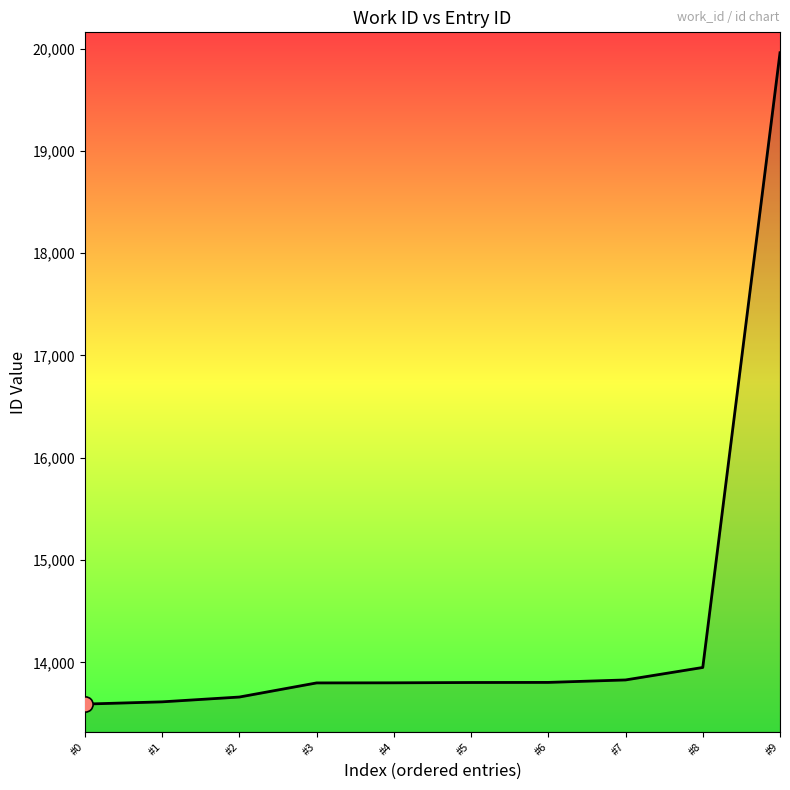

Between #8 and #7, which is larger?

#8